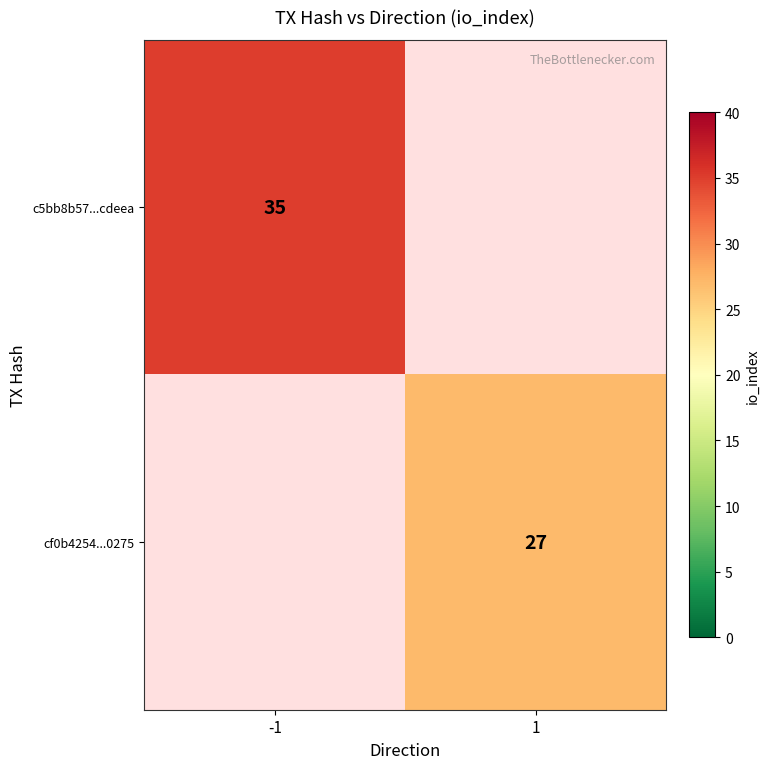

Is it true that c5bb8b57...cdeea equals 35 at -1?

True